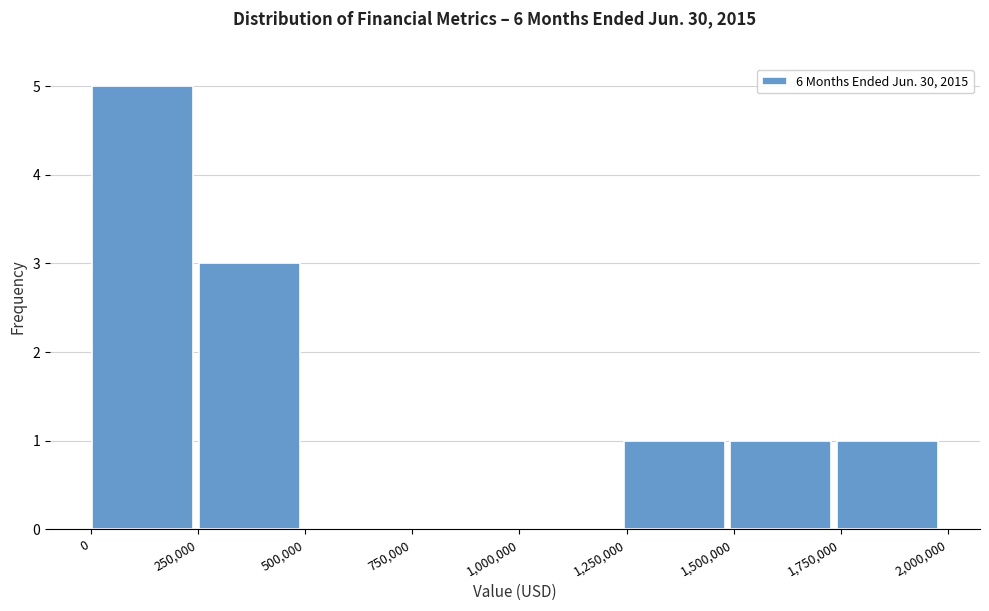

What is the height of the bar covering 1250000 to 1500000 on the x-axis? Neither the bar edges nor the heights are printed on the chart, so give them approximately, as read against the axes.

1